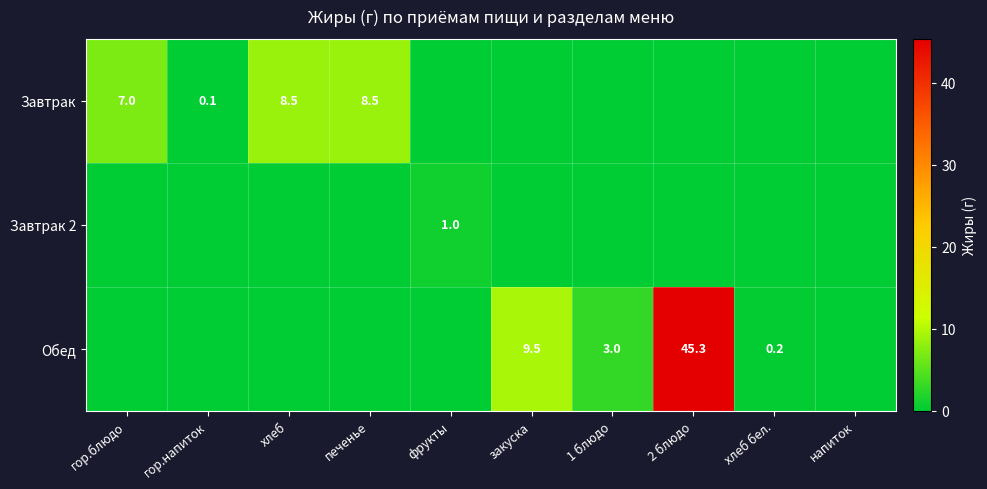

The Обед series shows 45.3 at 2 блюдо. True or false?

True